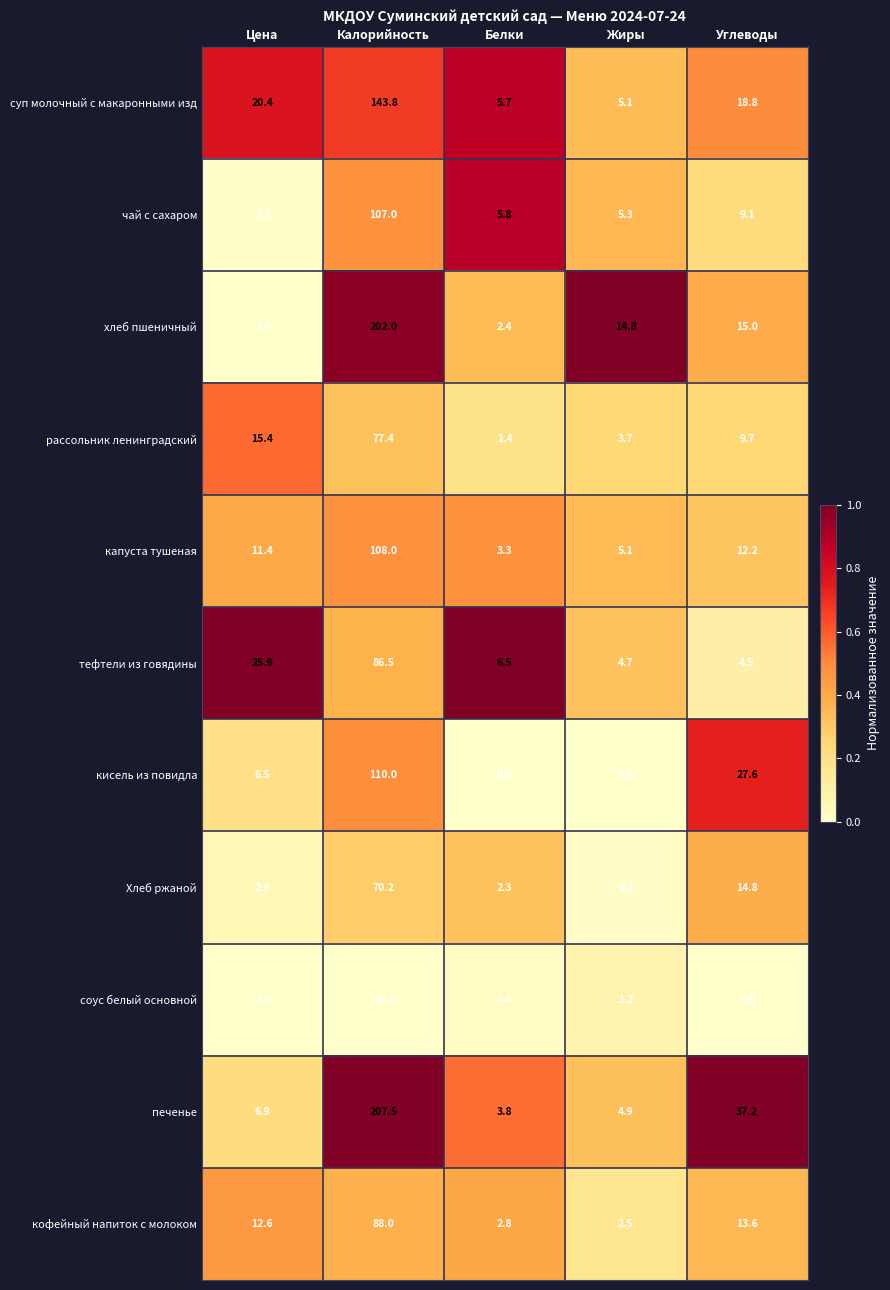

What is the average value of the чай с сахаром series?

25.8